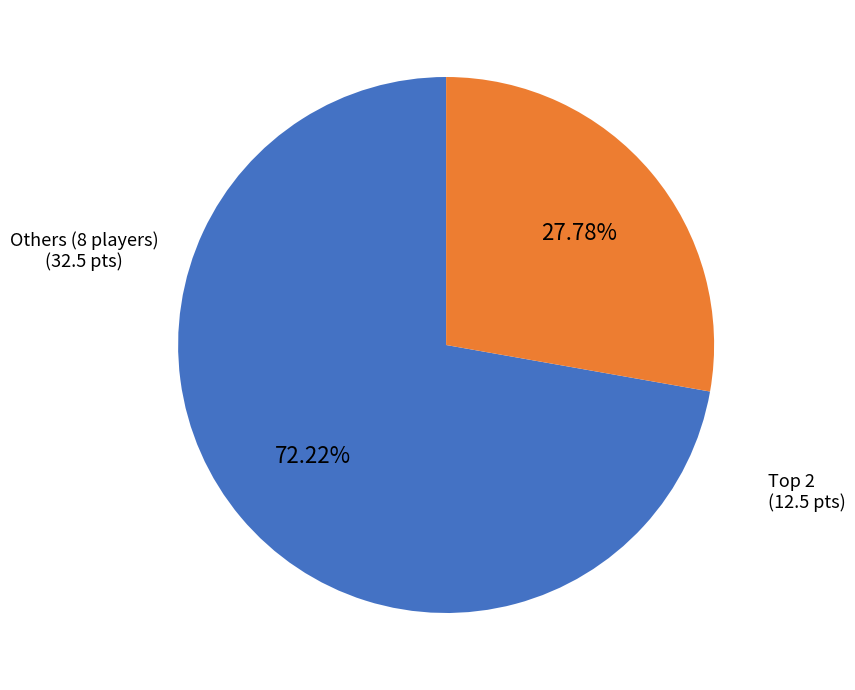

Is there a majority slice in this chart?

Yes